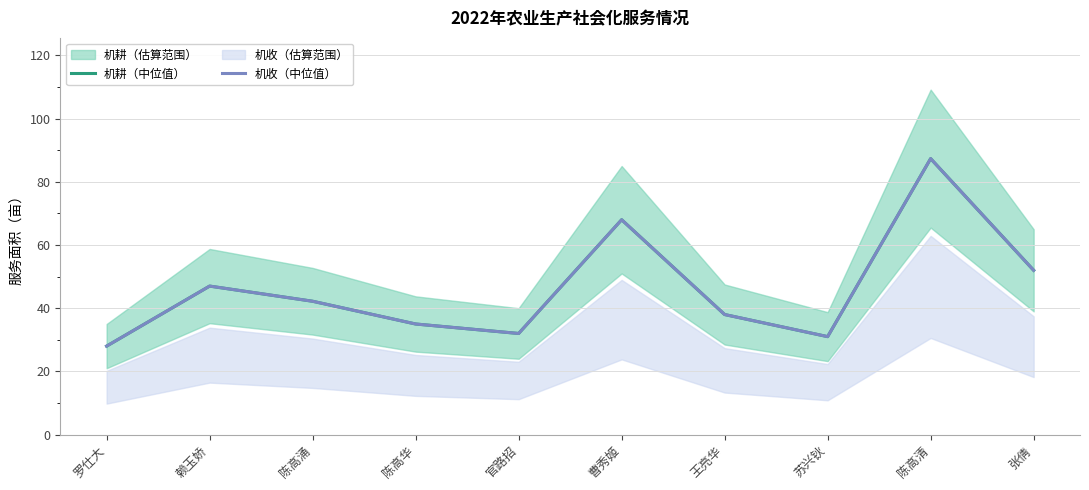

What is the difference between the 机耕（中位值） values at 张倩 and 赖玉娇?

5.0